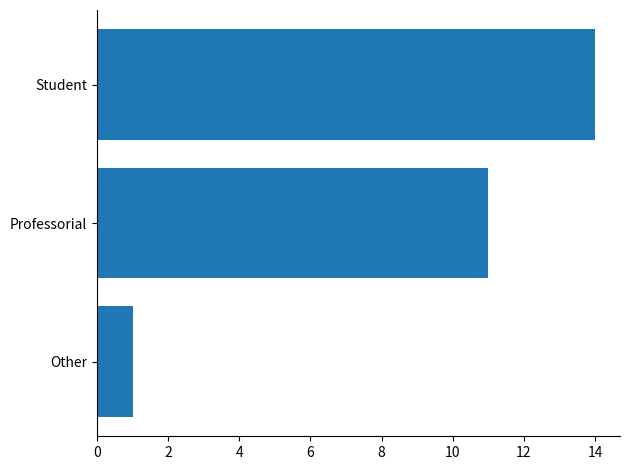

How many values are between 1 and 14?

3